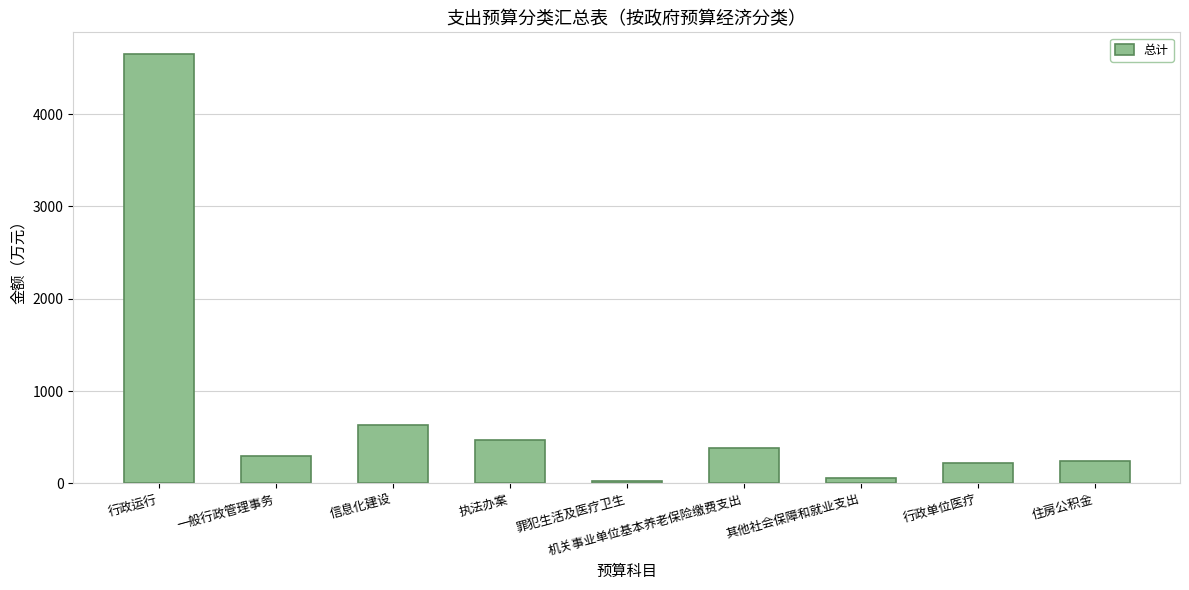

What is the difference between the second highest and minimum values?

600.0